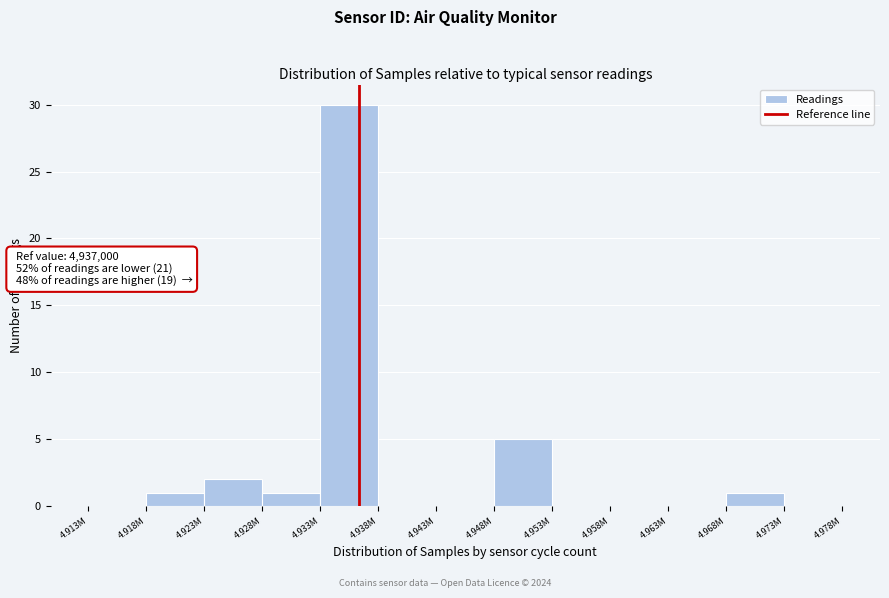

Reading left to right, extract all data points from this chart.

4.913M=0	4.918M=1	4.923M=2	4.928M=1	4.933M=30	4.938M=0	4.943M=0	4.948M=5	4.953M=0	4.958M=0	4.963M=0	4.968M=1	4.973M=0